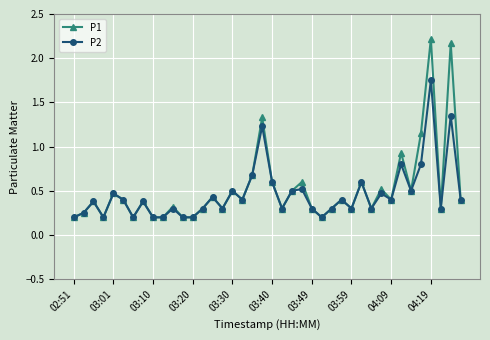

Rank the series by their maximum value, from lowest to highest.

P2, P1